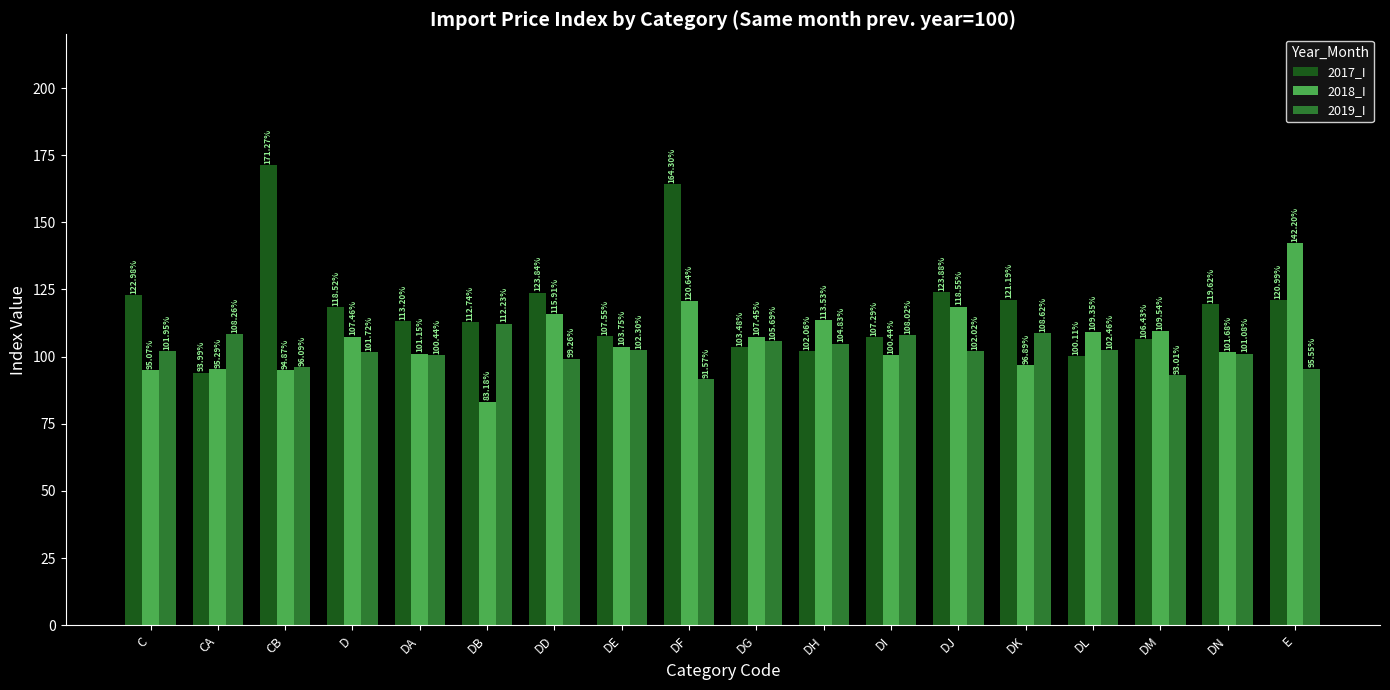

What is the label of the 5th bar from the right?

DK